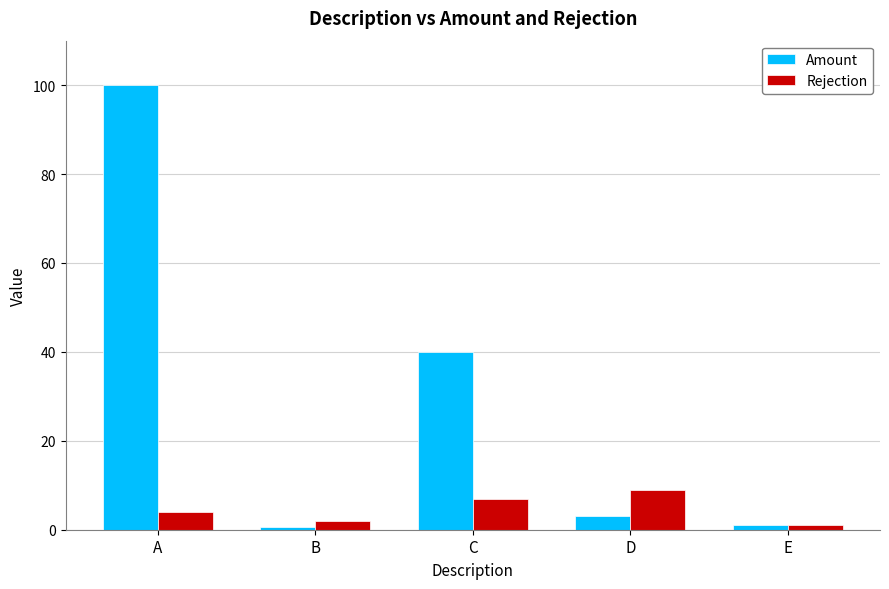

List the series in order of their peak value, lowest first.

Rejection, Amount